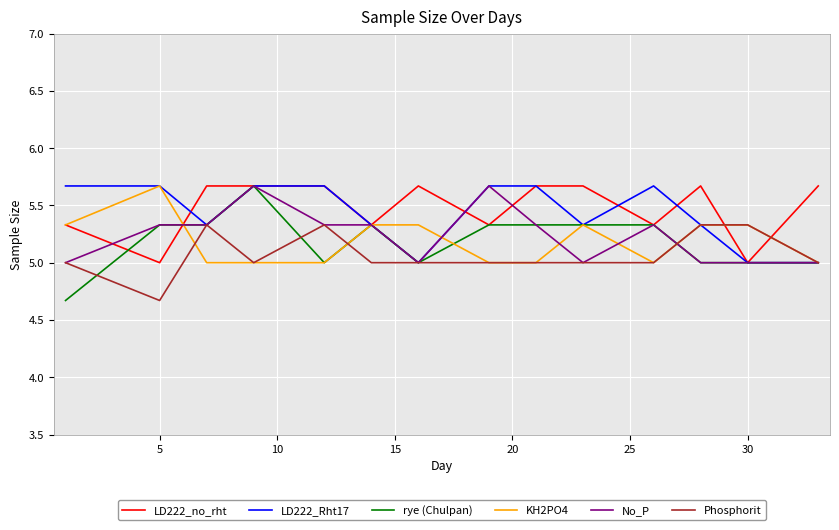

How many LD222_Rht17 values are between 5 and 6?

14